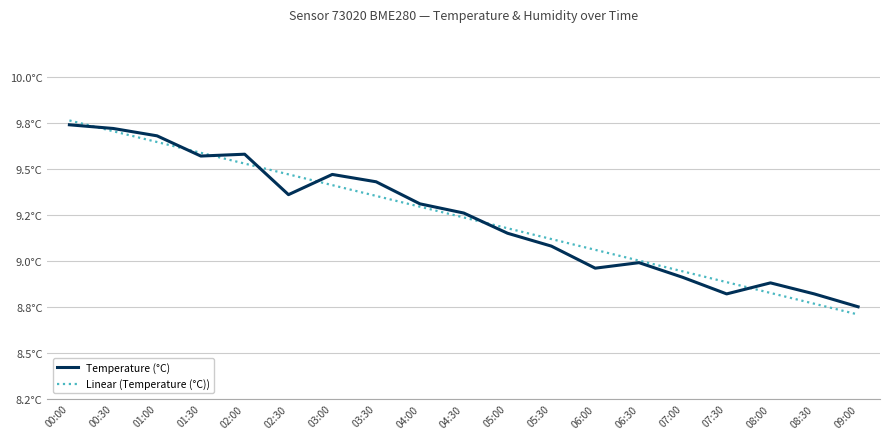

What is the minimum value for Temperature (°C)?

8.8